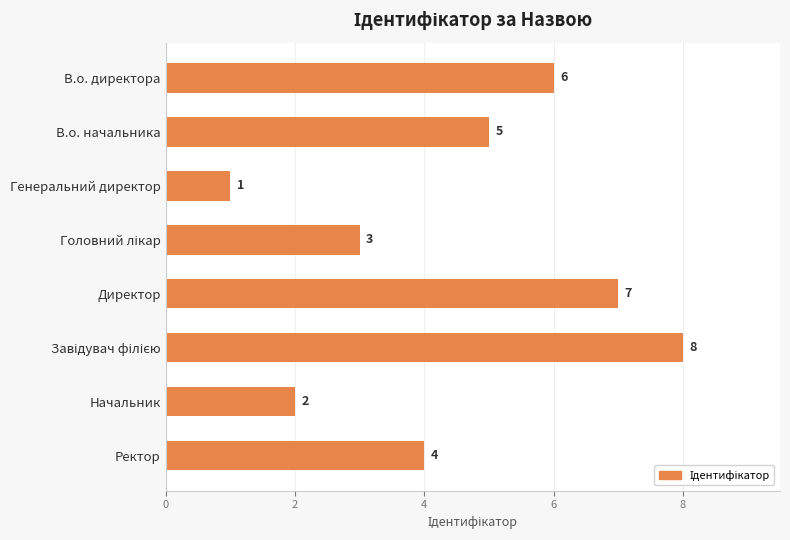

At which category does the chart reach its minimum across all series?

Генеральний директор